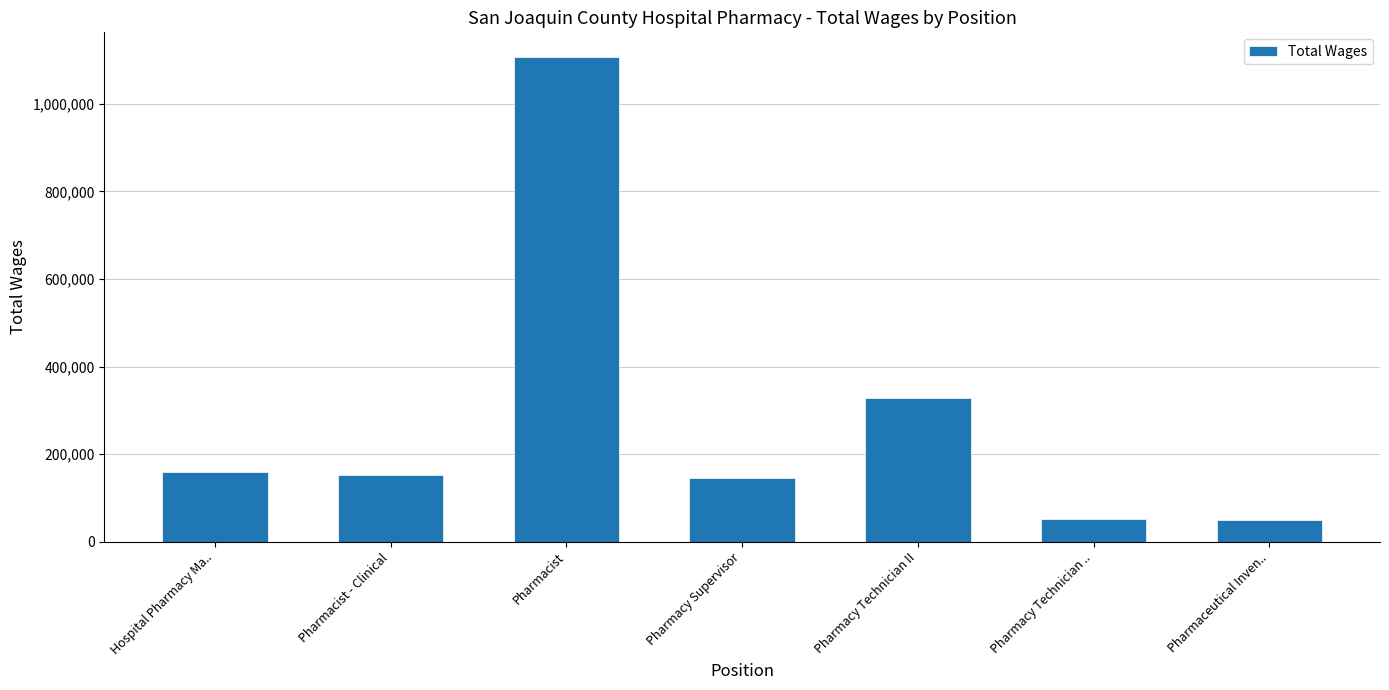

What is the label of the 6th bar from the right?

Pharmacist - Clinical